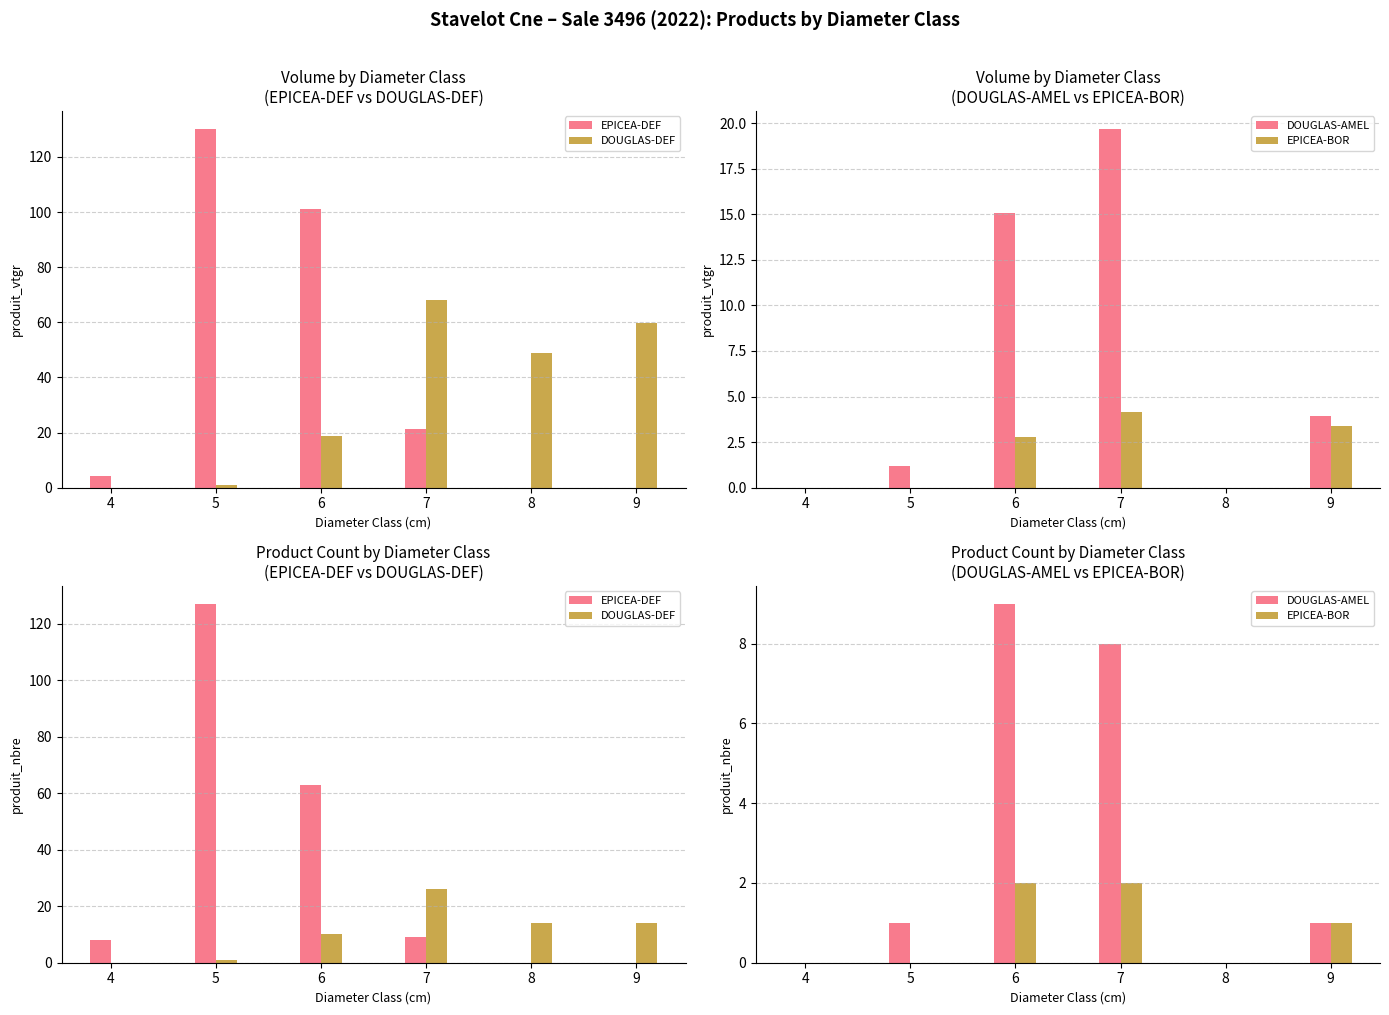

Where does the DOUGLAS-AMEL series first go above 1?

6